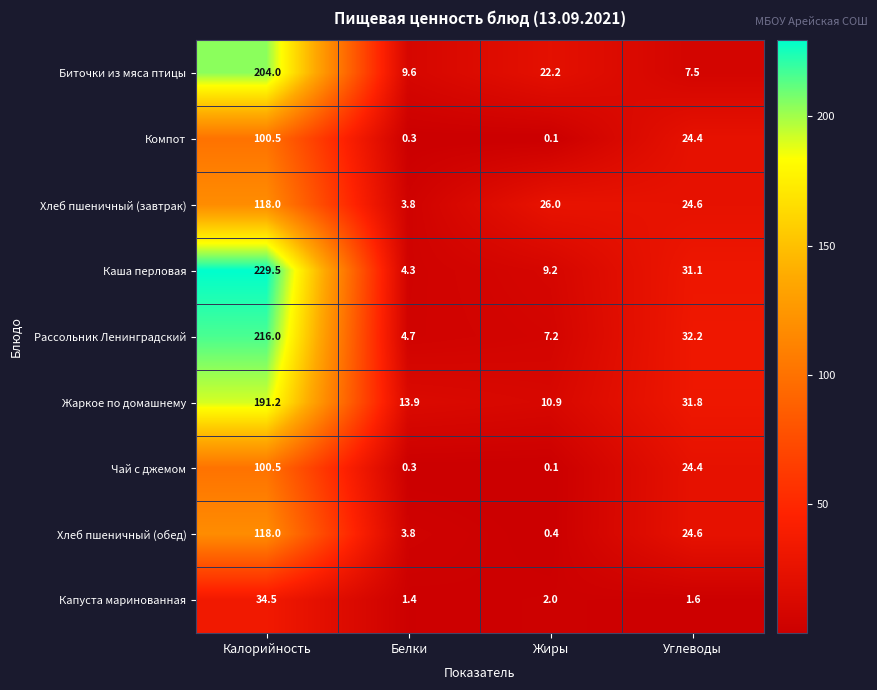

At which category is the sum across all series the highest?

Калорийность